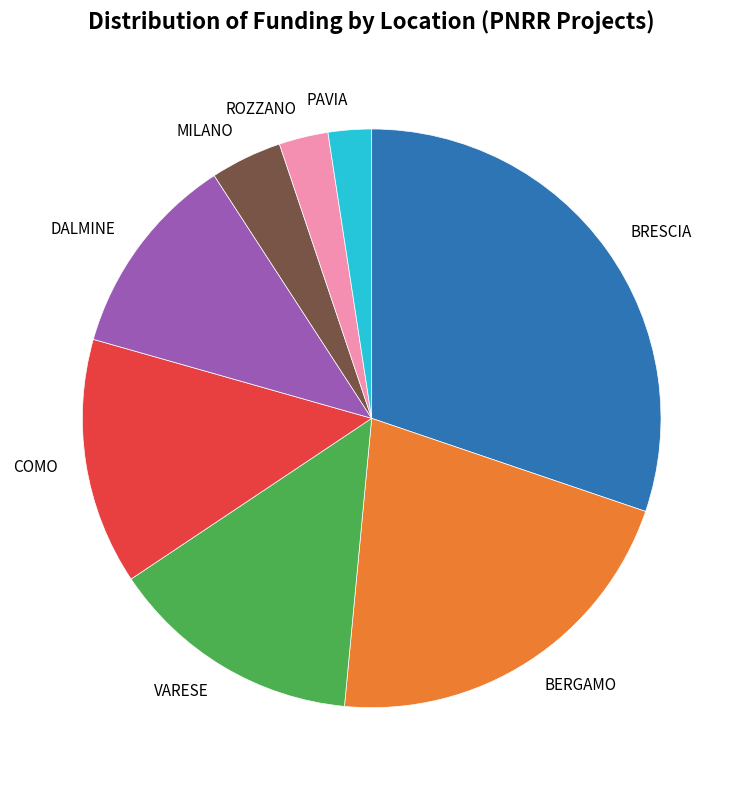

Approximately how many times larger is the value at BERGAMO compared to VARESE?

1.5